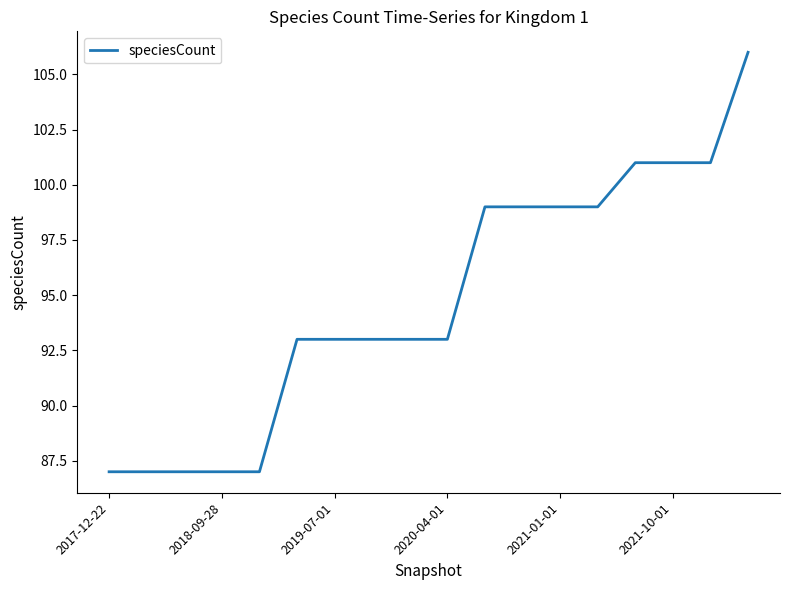

What is the minimum value shown in the chart?

87